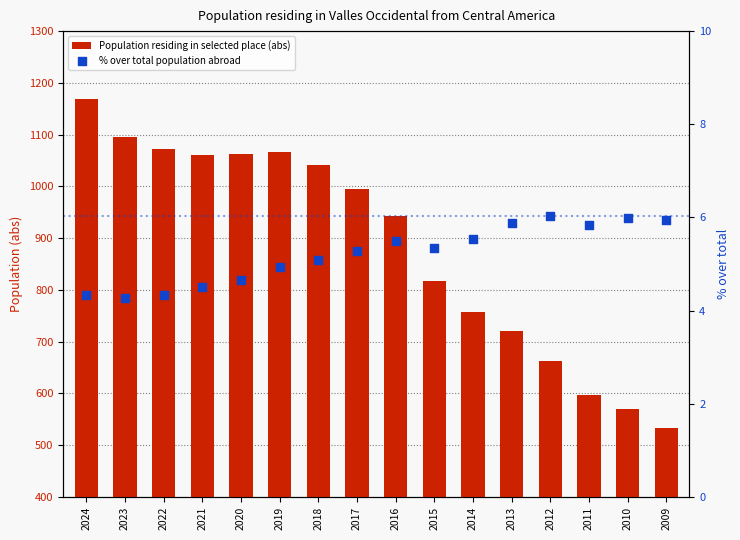

Is the value of Population residing in selected place (abs) at 2013 greater than the value of % over total population abroad at 2013?

Yes